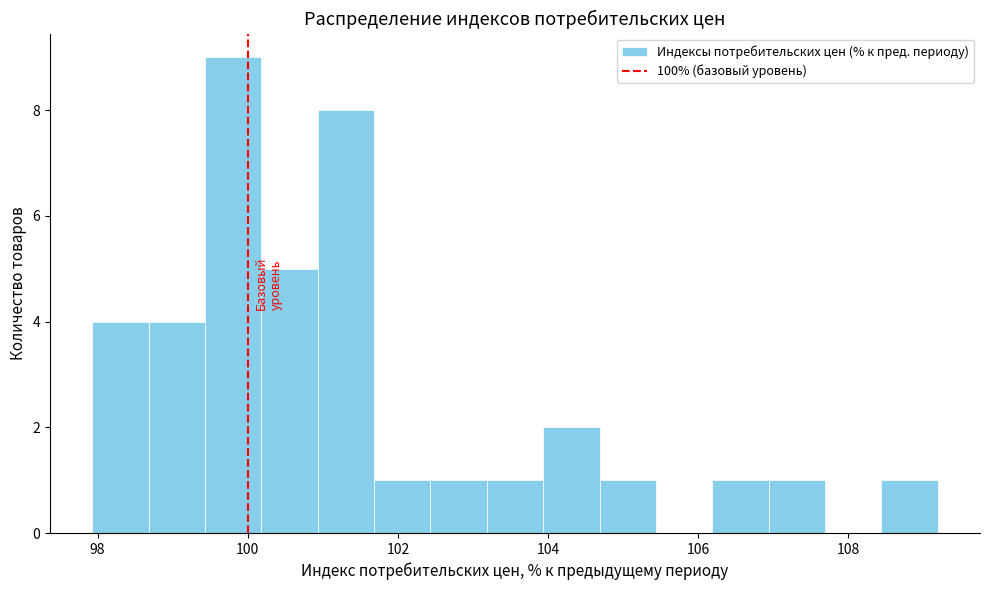

Read against the x-axis, roughly where is the centre of the tallest bar?

99.8